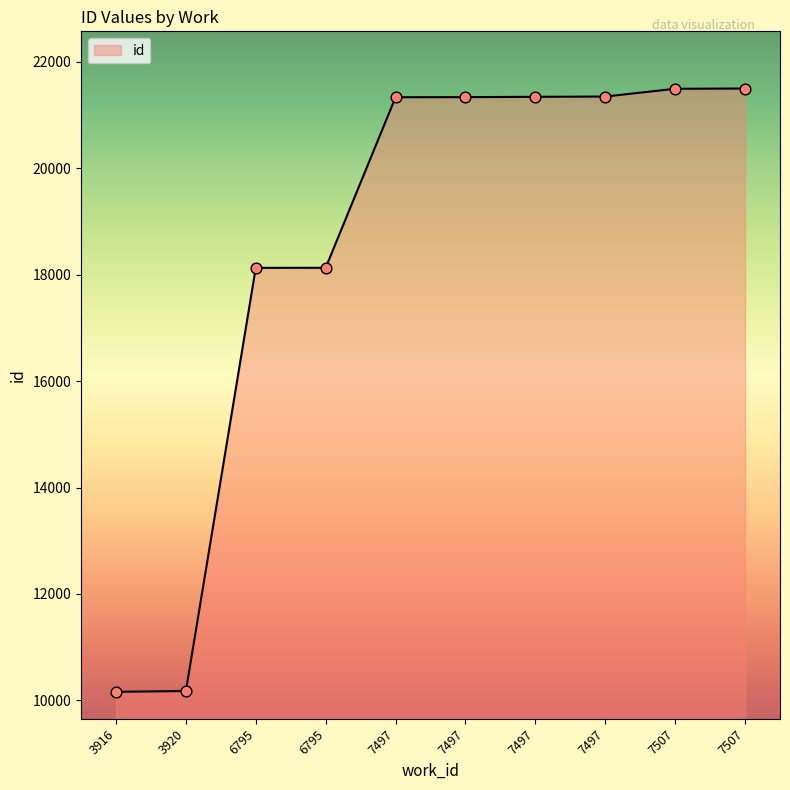

Which has a higher value, 6795 or 7507?

7507